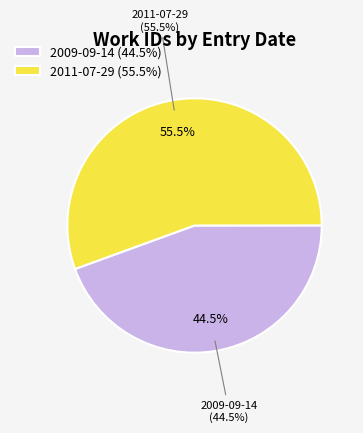

Is there a majority slice in this chart?

Yes